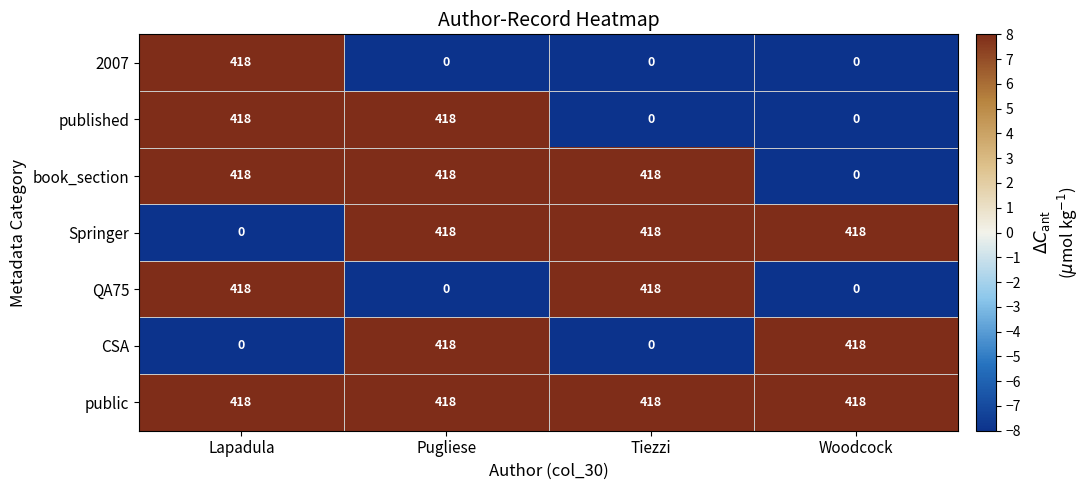

At how many categories does at least one series exceed 359?

4